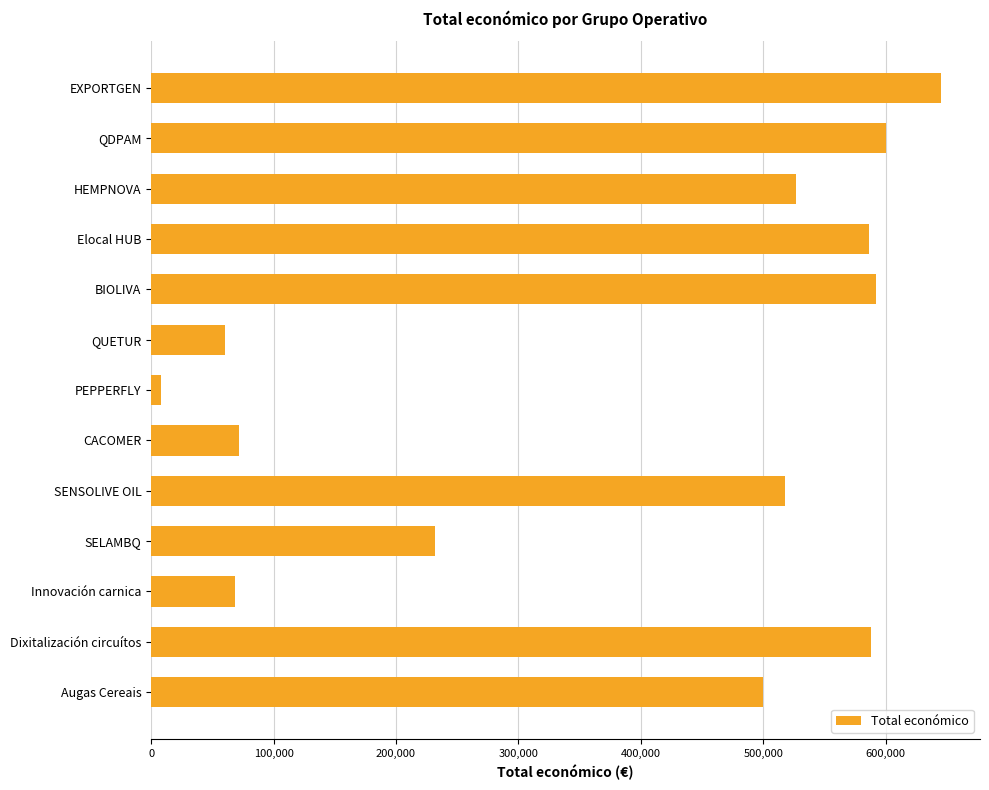

What is the average value?

384422